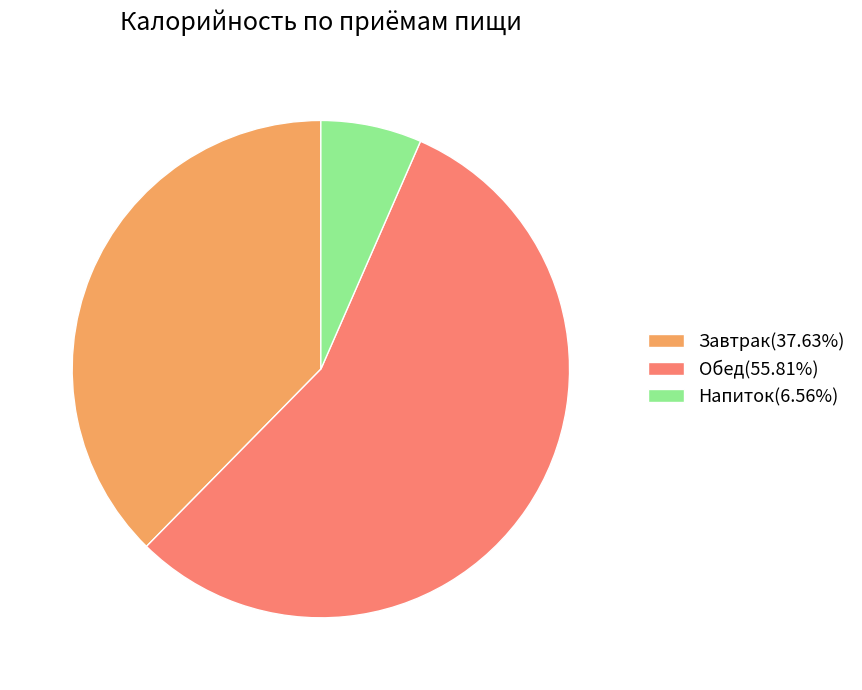

What is the largest slice in the pie chart?

Обед